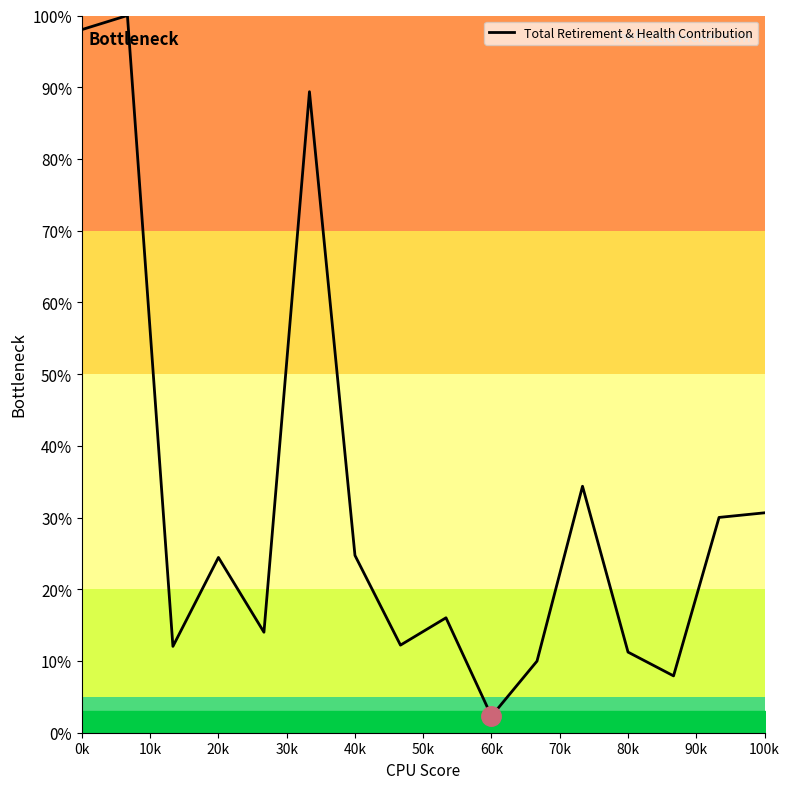

What is the smallest value displayed?

2.3